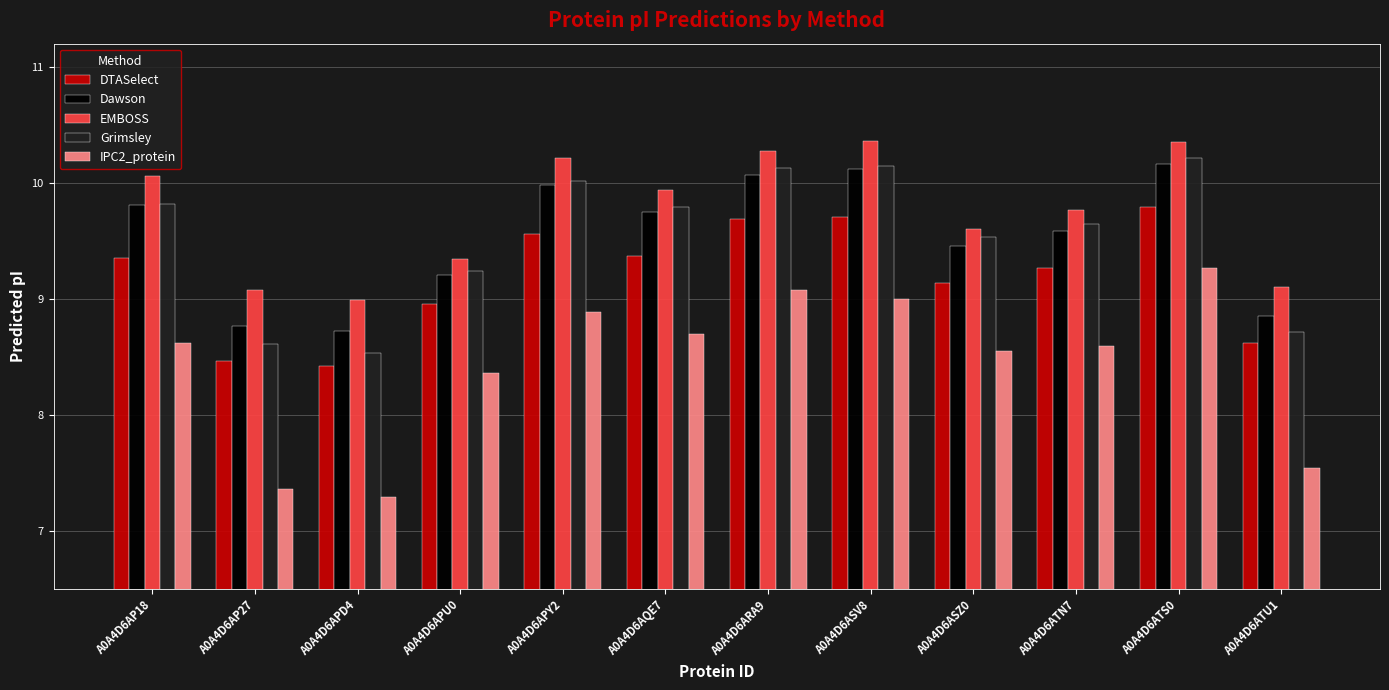

True or false: Grimsley has a value of 10.1 at A0A4D6ARA9.

True